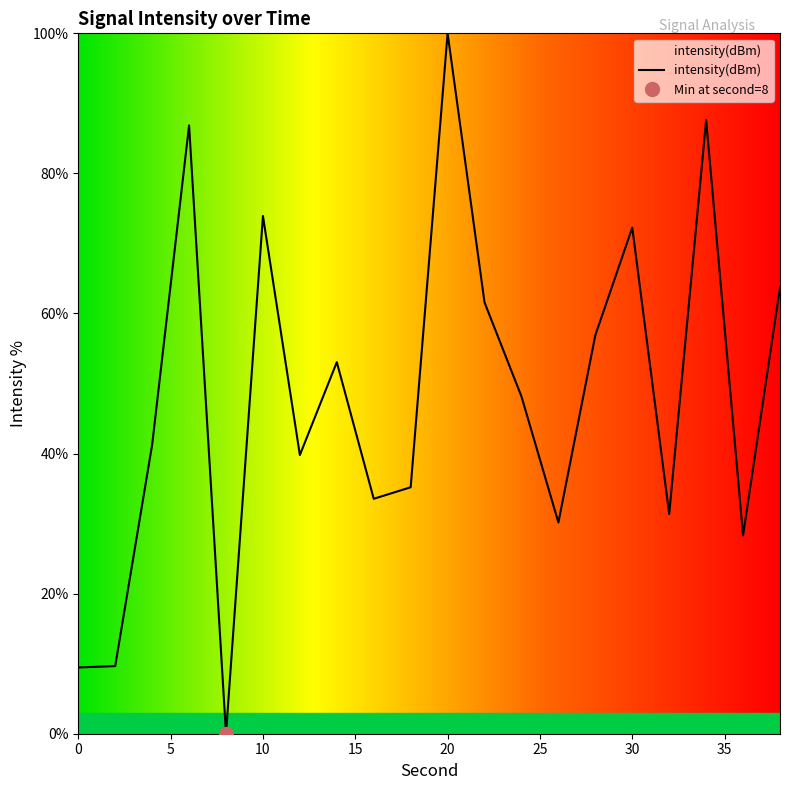

What is the sum of all values?

962.8